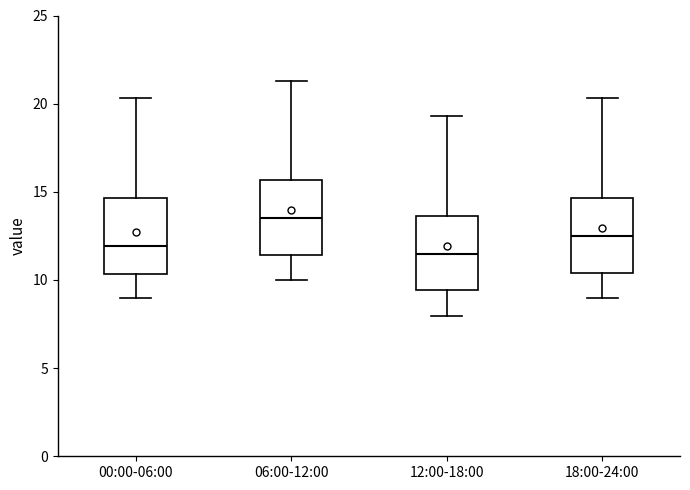

Where does the median line of the box for 06:00-12:00 sit on the y-axis? The values are not printed on the chart, so give them approximately, as read against the axis.

13.5